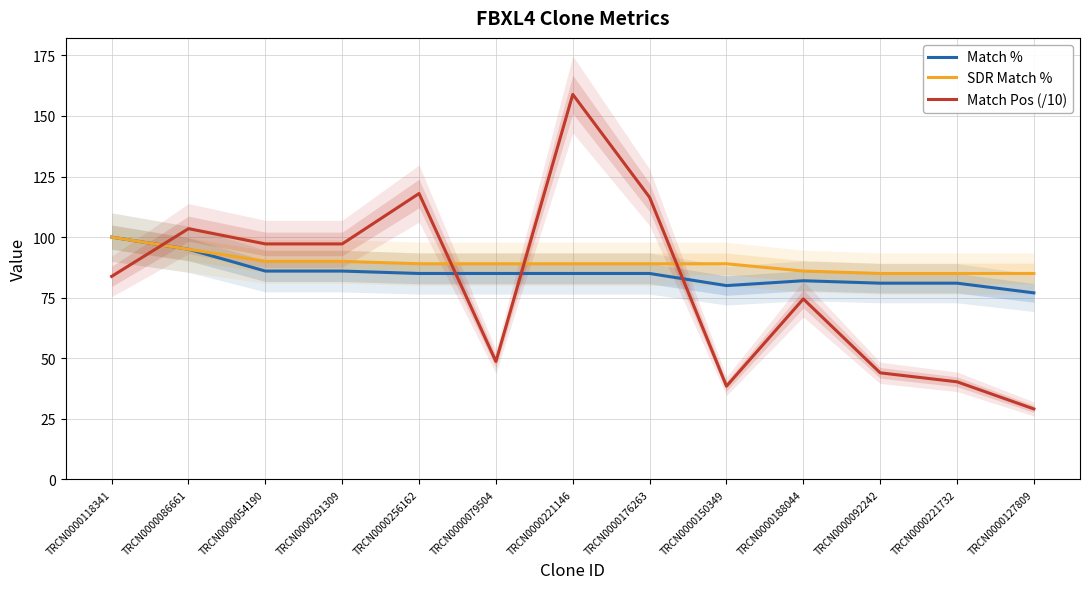

Is the value of Match Pos (/10) at TRCN0000188044 greater than the value of SDR Match % at TRCN0000176263?

No